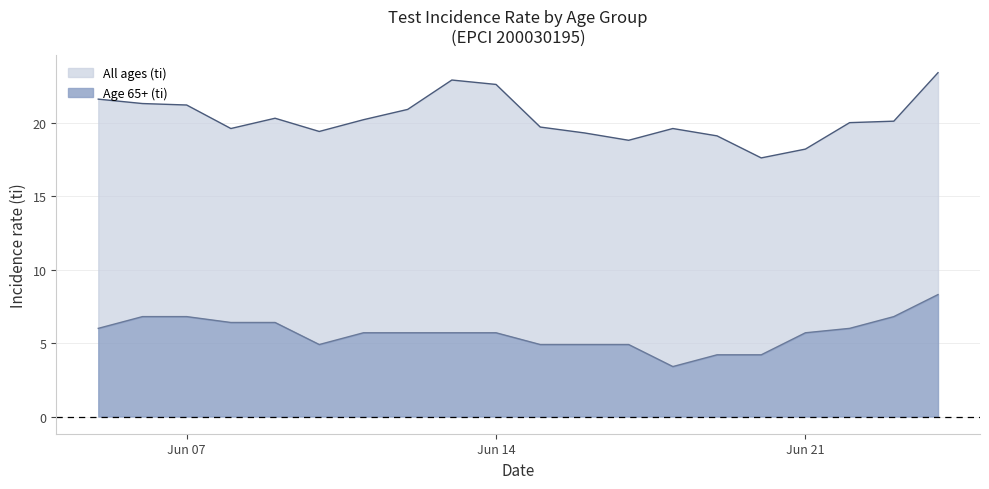

True or false: Age 65+ (ti) has a value of 6.8 at 2021-06-23.

True